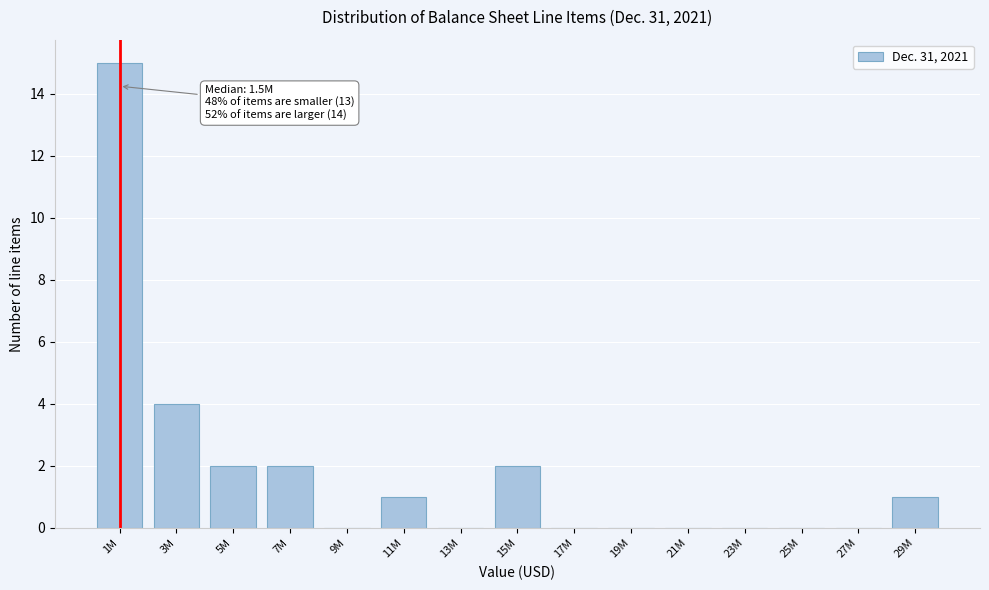

Reading left to right, what are all the values shown in this chart?

1M=15	3M=4	5M=2	7M=2	9M=0	11M=1	13M=0	15M=2	17M=0	19M=0	21M=0	23M=0	25M=0	27M=0	29M=1